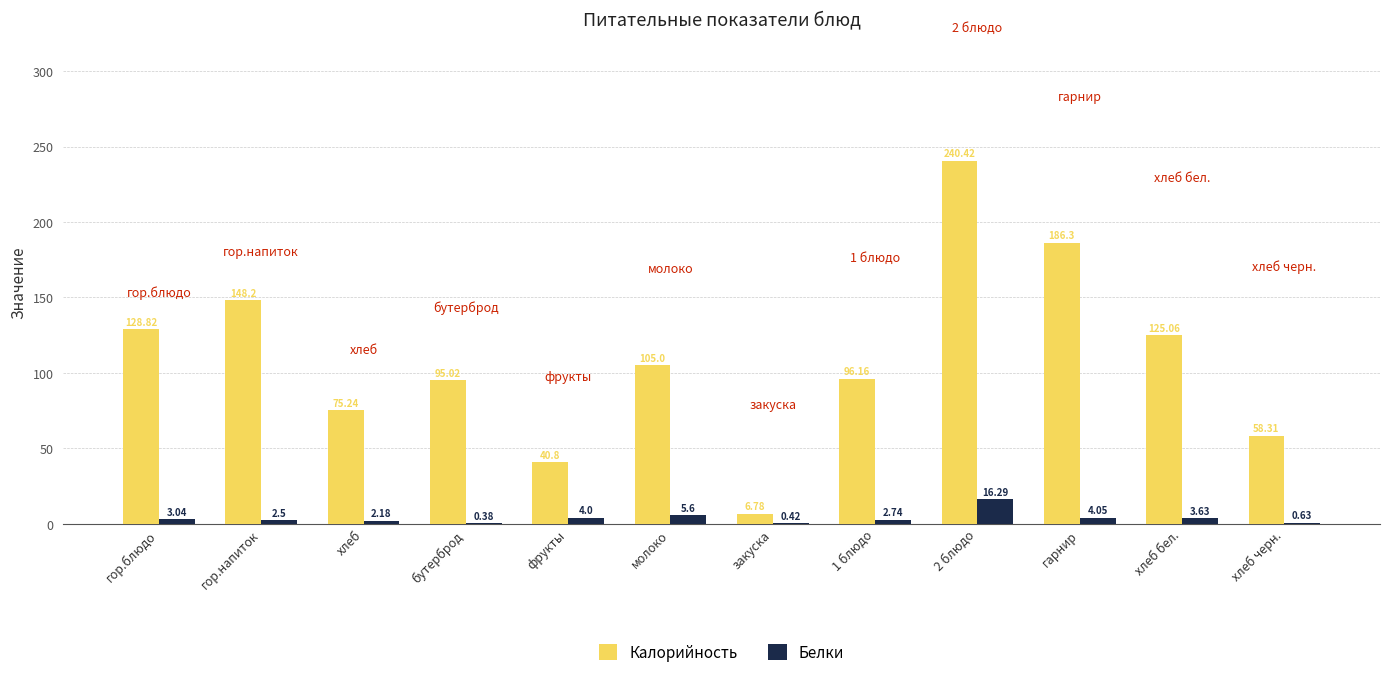

What are all the series names shown in the legend?

Калорийность, Белки